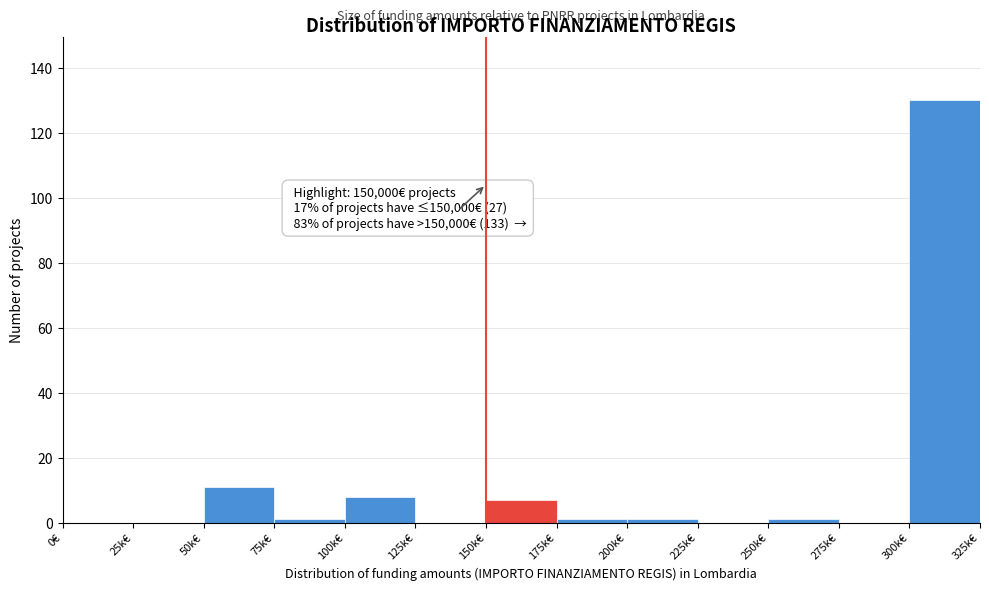

Reading left to right, what are all the values shown in this chart?

0€=0	25k€=0	50k€=11	75k€=1	100k€=8	125k€=0	150k€=7	175k€=1	200k€=1	225k€=0	250k€=1	275k€=0	300k€=130